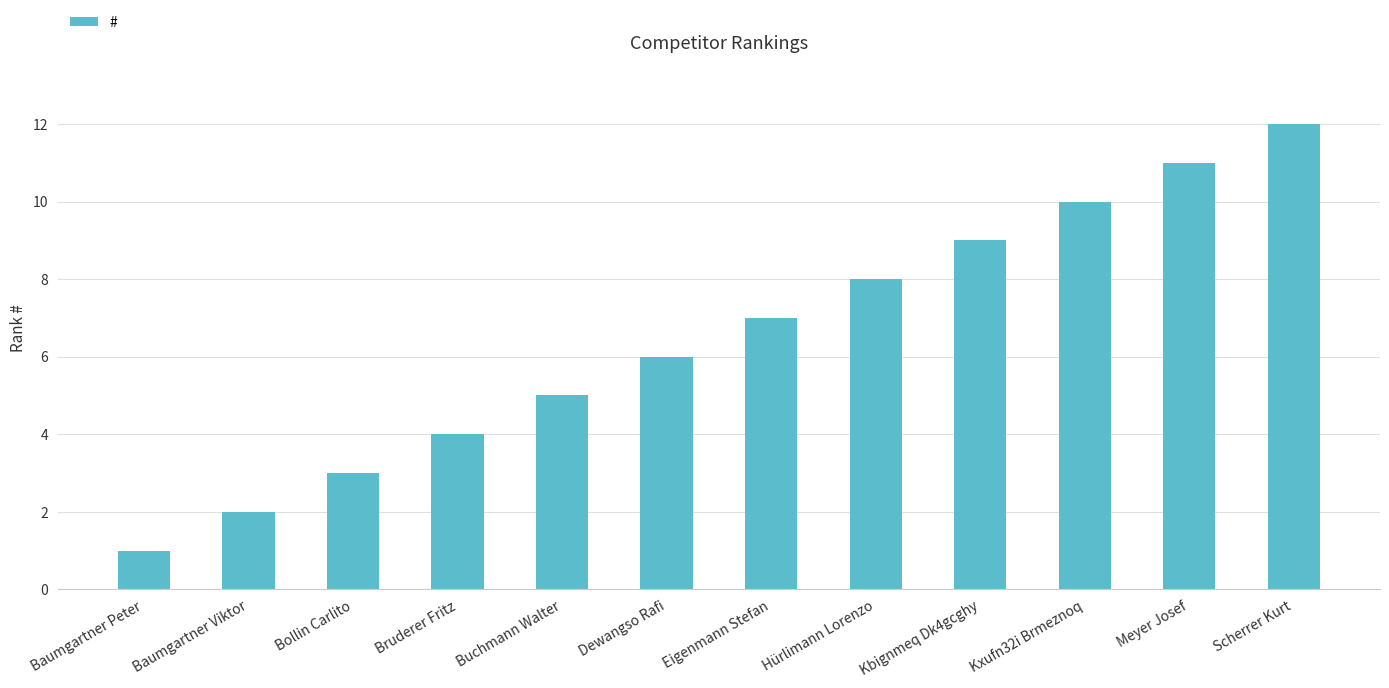

What is the value of the 12th bar from the left?

12